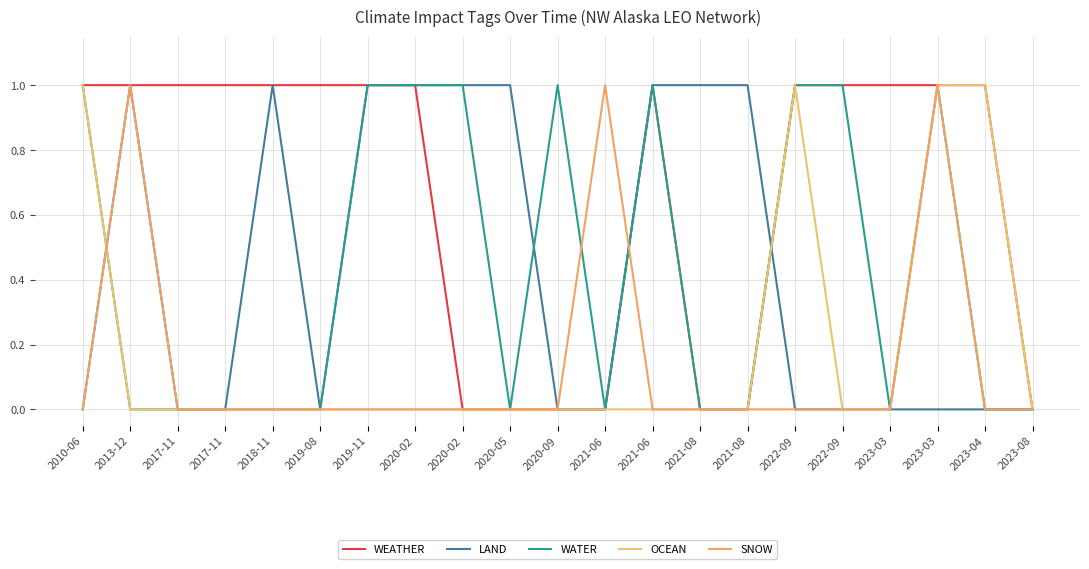

What is the difference between the maximum and second lowest values in the WEATHER series?

1